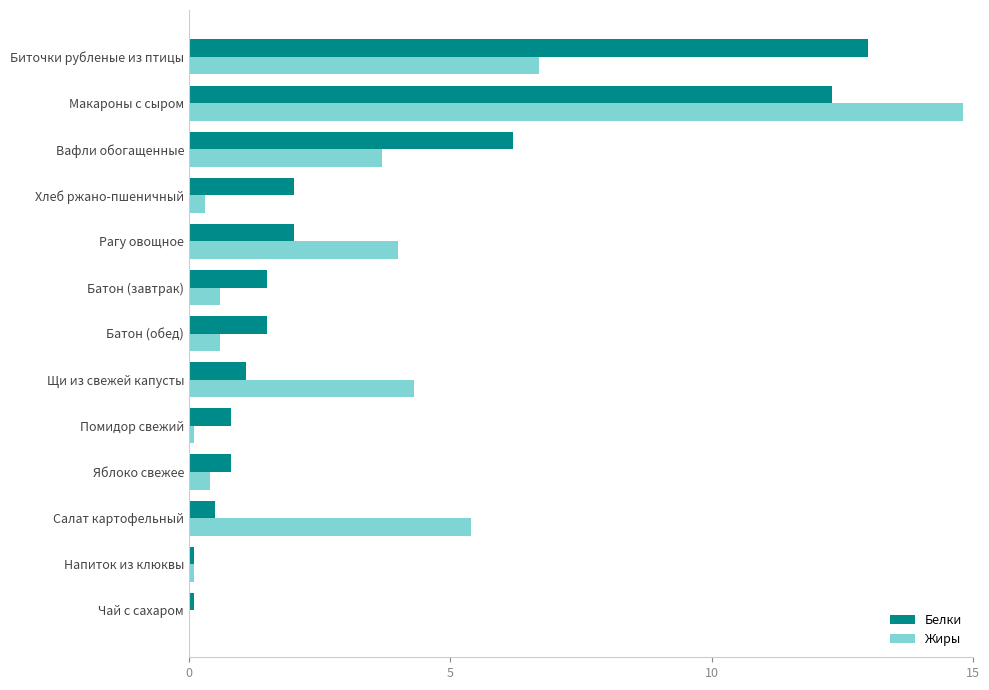

Read the Белки value at Рагу овощное.

2.0